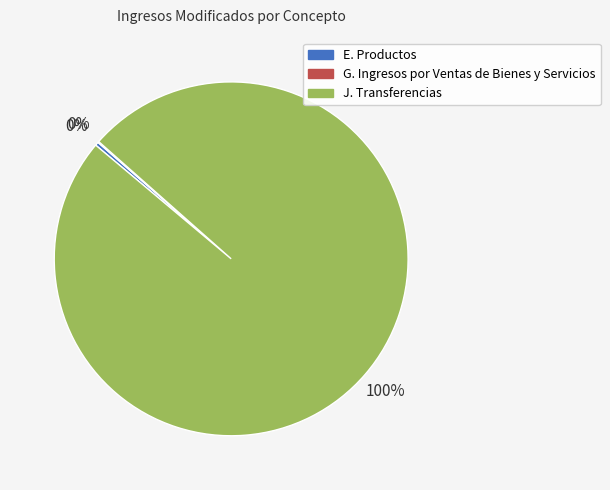

Between E. Productos and J. Transferencias, which is larger?

J. Transferencias